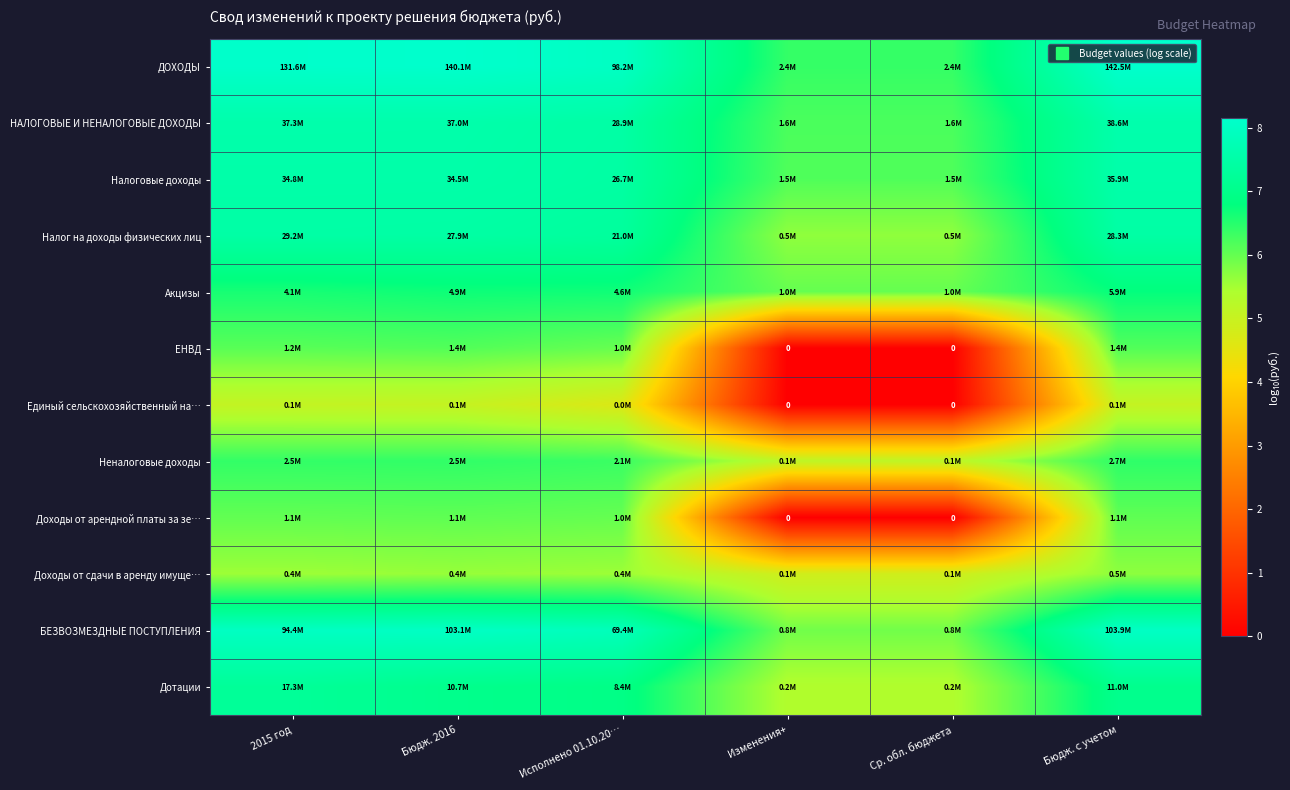

What is the maximum value shown in the chart?

8.2